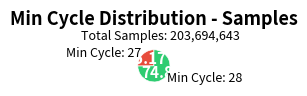

Does Min Cycle: 27 account for over 50% of the chart?

No